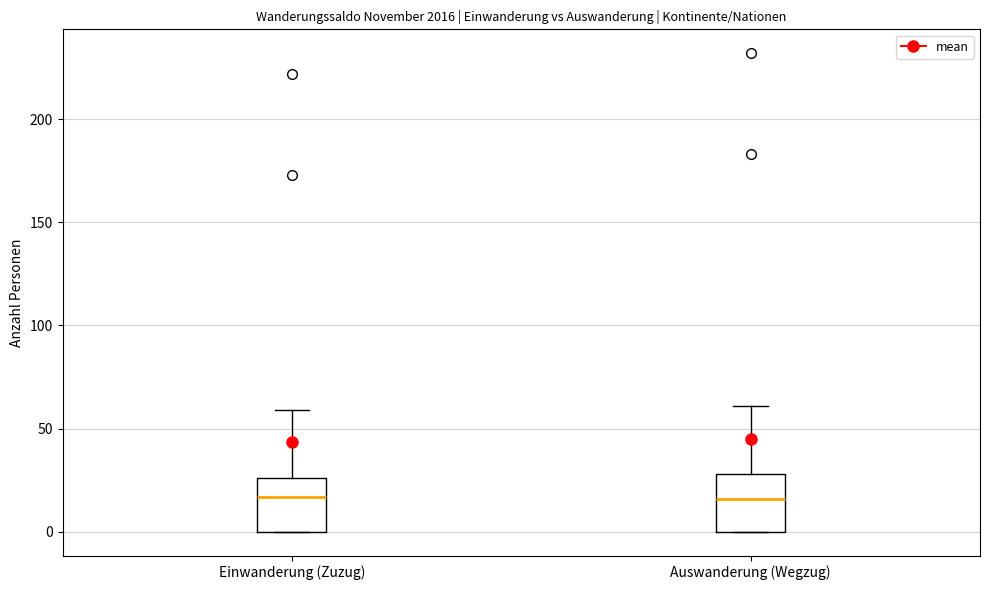

Reading left to right, transcribe this box plot: for each box, give where its median line is, the range the box spans, and where its two whiskers end, as read against the y-axis. The values are not printed on the chart, so give them approximately, as read against the axis.

Einwanderung (Zuzug): median 15, box 0 to 25, whiskers 0 to 60
Auswanderung (Wegzug): median 15, box 0 to 30, whiskers 0 to 60